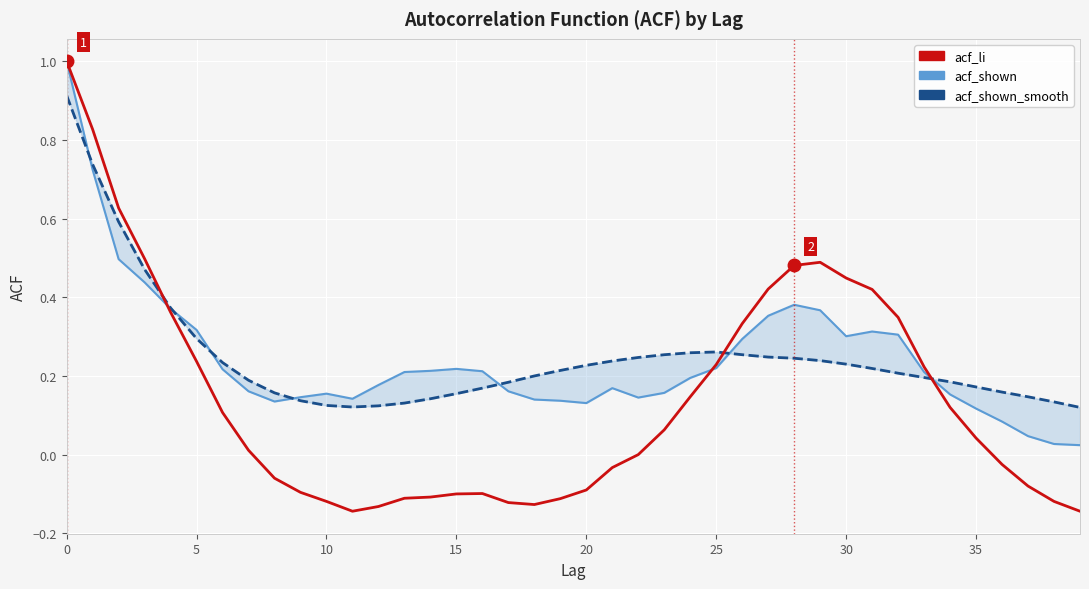

At how many categories does at least one series exceed 0?

40